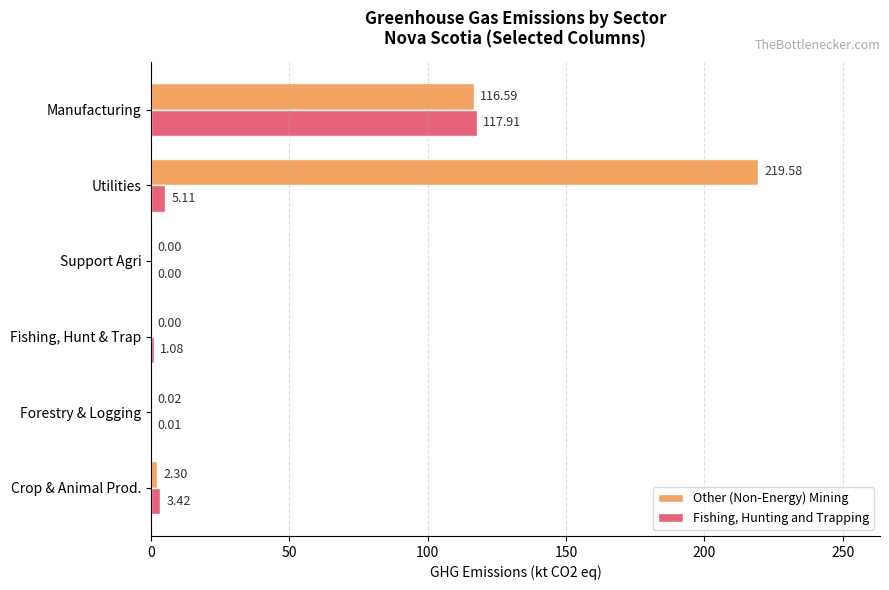

What is the average value of the Fishing, Hunting and Trapping series?

21.3